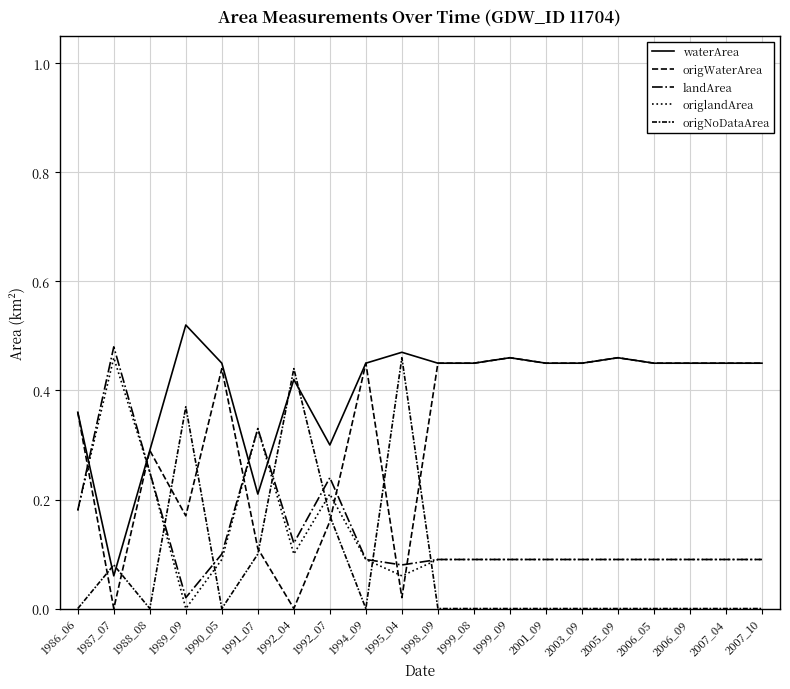

What is the approximate value of landArea at 2007_10?

0.1